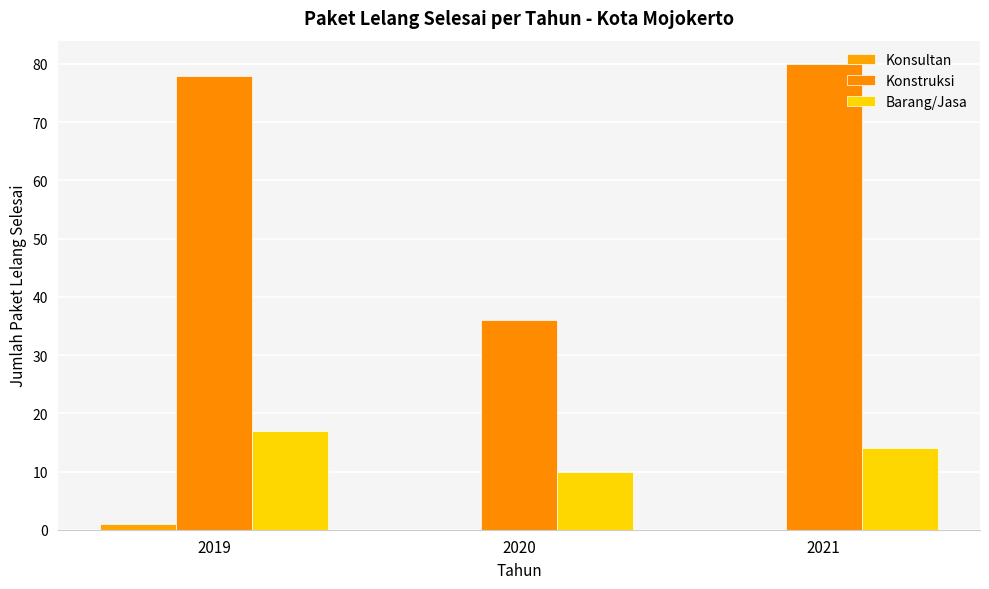

How many categories are shown in the chart?

3